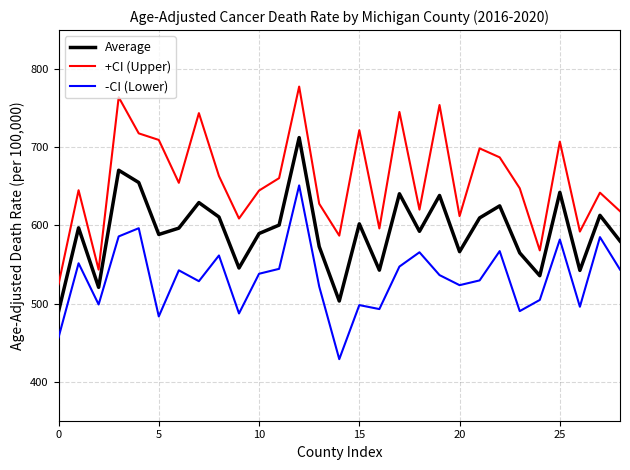

What is the lowest value of the +CI (Upper) series?

524.6